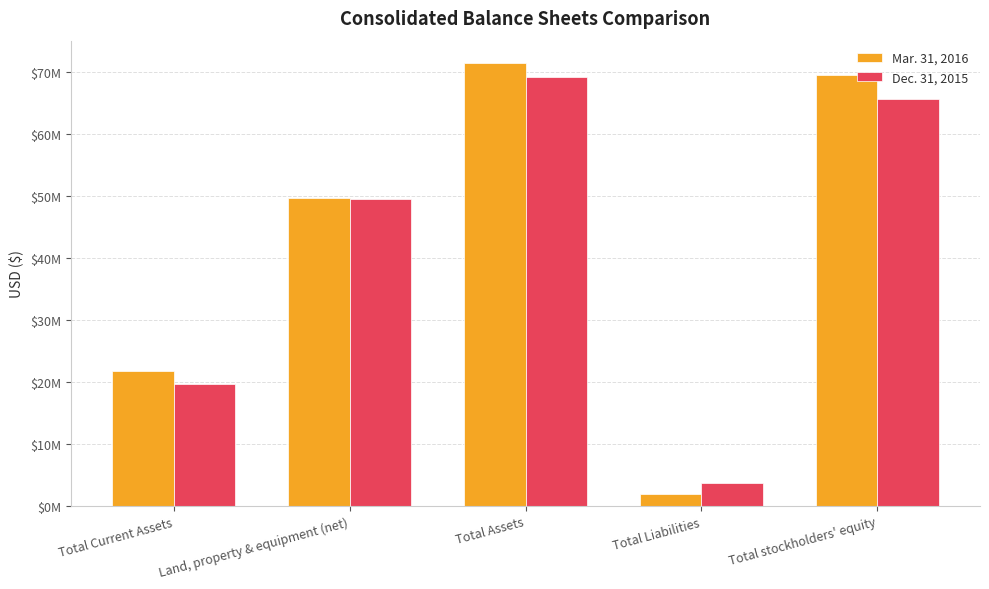

Which series has the largest total across all categories?

Mar. 31, 2016